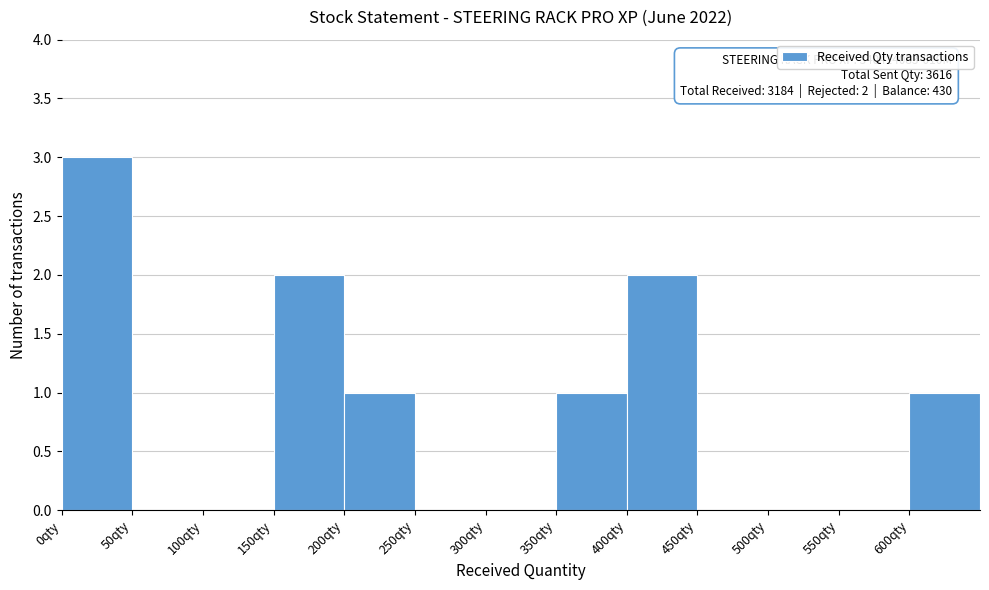

Which range on the x-axis has the tallest bar?

0 to 50